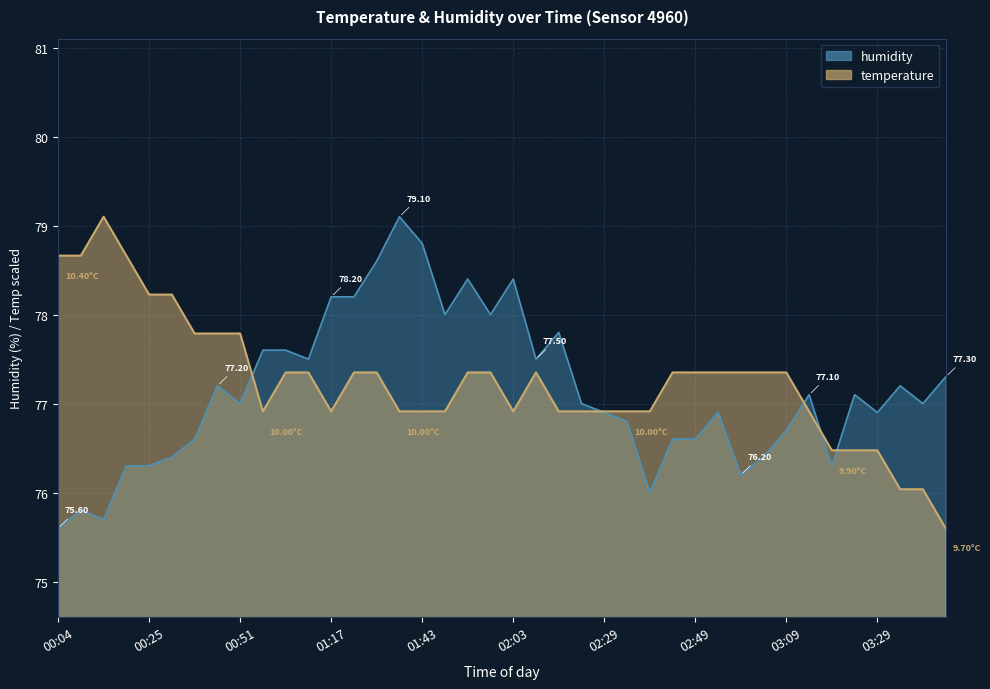

What is the label of the 8th point from the left?

00:46